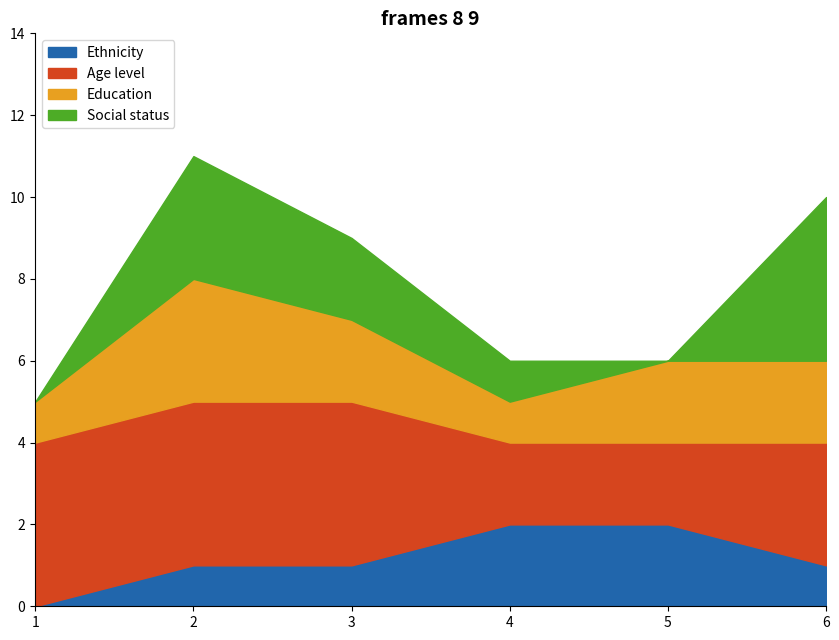

What is the difference between the Age level values at 2 and 4?

2